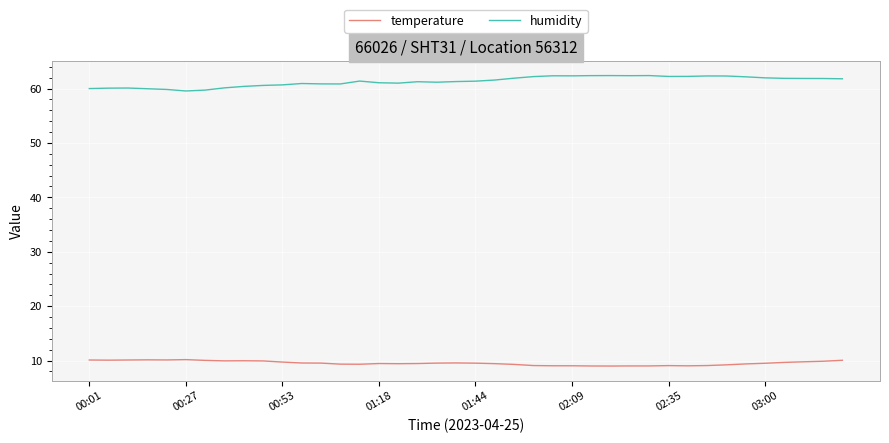

What is the smallest value displayed?

9.0